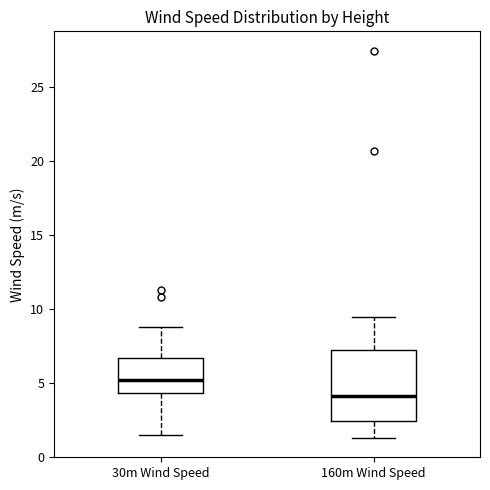

Reading left to right, read every box against the y-axis: the position of its median line, the range the box covers, and the ends of its whiskers. The values are not printed on the chart, so give them approximately, as read against the axis.

30m Wind Speed: median 5.0, box 4.5 to 6.5, whiskers 1.5 to 9.0
160m Wind Speed: median 4.0, box 2.5 to 7.0, whiskers 1.5 to 9.5